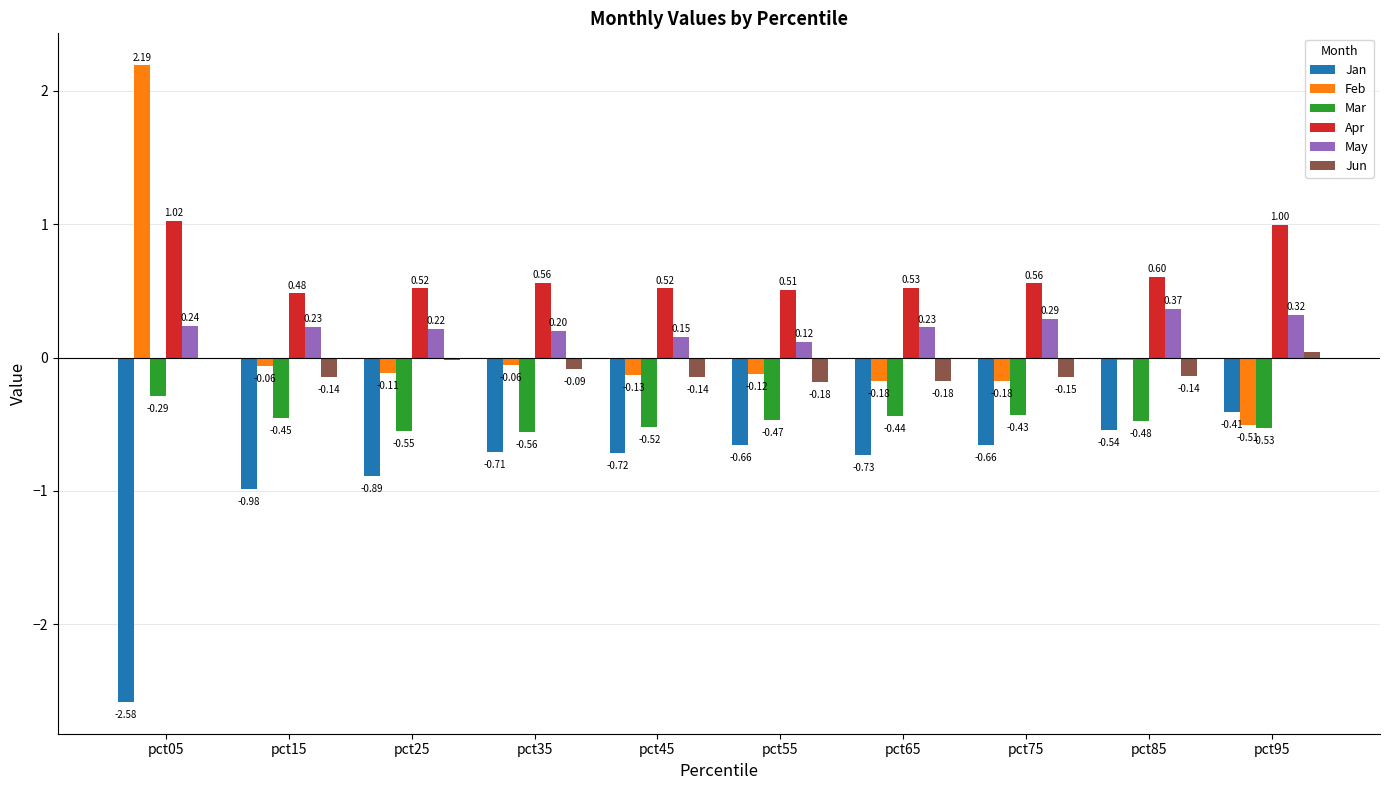

What is the maximum value for Apr?

1.0